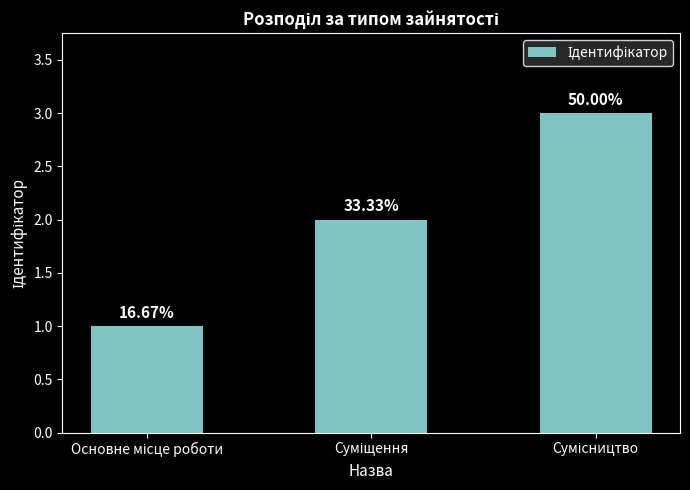

What is the label of the 3rd bar from the right?

Основне місце роботи